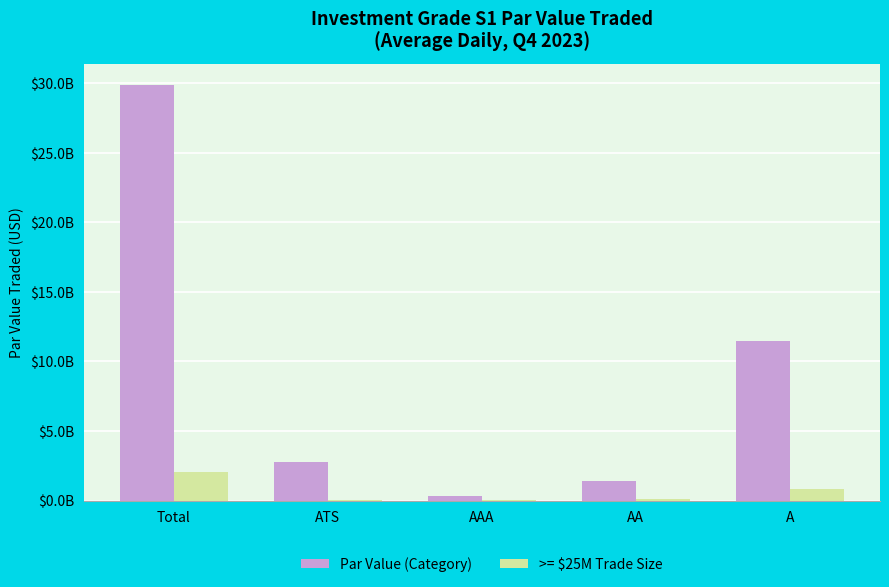

What are all the series names shown in the legend?

Par Value (Category), >= $25M Trade Size